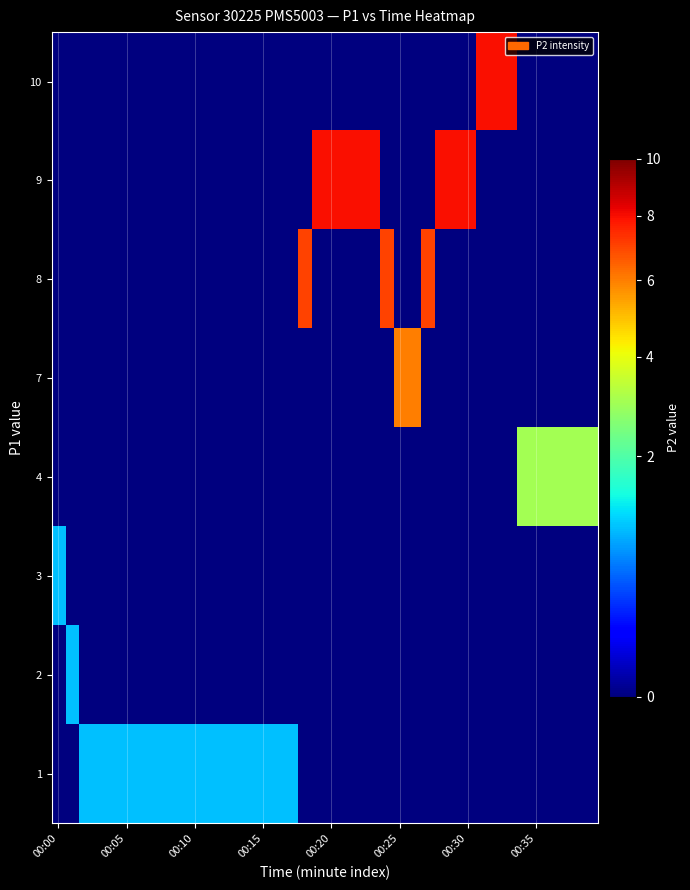

Reading right to left, what are all the values shown in this chart?

10: 0	0	0	0	0	0	8	8	8	0	0	0	0	0	0	0	0	0	0	0	0	0	0	0	0	0	0	0	0	0	0	0	0	0	0	0	0	0	0	0
9: 0	0	0	0	0	0	0	0	0	8	8	8	0	0	0	0	8	8	8	8	8	0	0	0	0	0	0	0	0	0	0	0	0	0	0	0	0	0	0	0
8: 0	0	0	0	0	0	0	0	0	0	0	0	7	0	0	7	0	0	0	0	0	7	0	0	0	0	0	0	0	0	0	0	0	0	0	0	0	0	0	0
7: 0	0	0	0	0	0	0	0	0	0	0	0	0	6	6	0	0	0	0	0	0	0	0	0	0	0	0	0	0	0	0	0	0	0	0	0	0	0	0	0
4: 3	3	3	3	3	3	0	0	0	0	0	0	0	0	0	0	0	0	0	0	0	0	0	0	0	0	0	0	0	0	0	0	0	0	0	0	0	0	0	0
3: 0	0	0	0	0	0	0	0	0	0	0	0	0	0	0	0	0	0	0	0	0	0	0	0	0	0	0	0	0	0	0	0	0	0	0	0	0	0	0	1
2: 0	0	0	0	0	0	0	0	0	0	0	0	0	0	0	0	0	0	0	0	0	0	0	0	0	0	0	0	0	0	0	0	0	0	0	0	0	0	1	0
1: 0	0	0	0	0	0	0	0	0	0	0	0	0	0	0	0	0	0	0	0	0	0	1	1	1	1	1	1	1	1	1	1	1	1	1	1	1	1	0	0